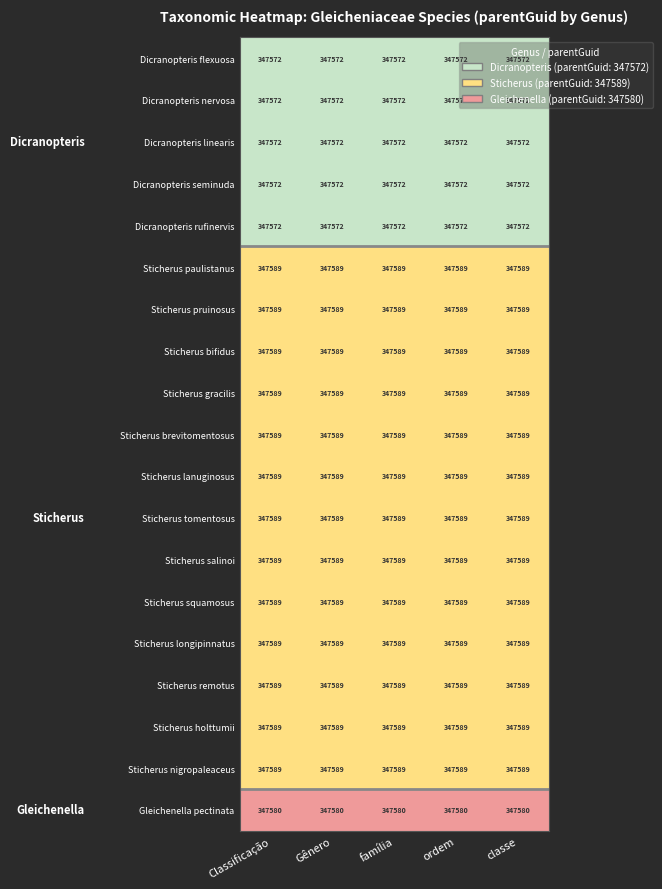

How many data points does each series have?

5